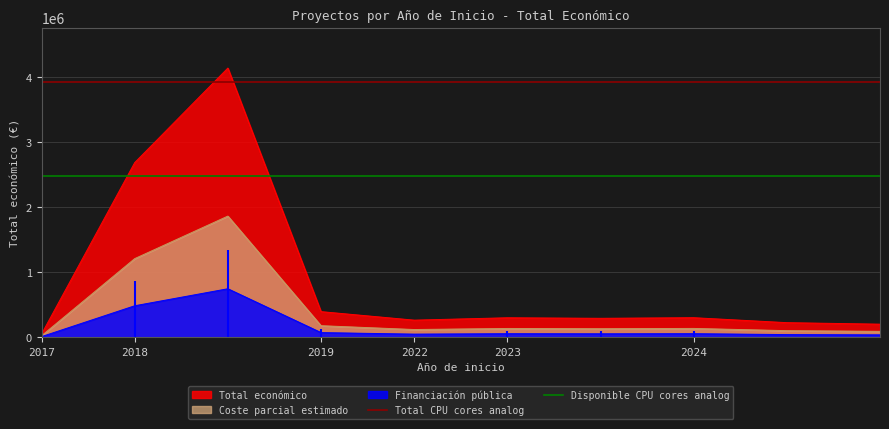

What is the maximum value for Total económico?

4139393.0